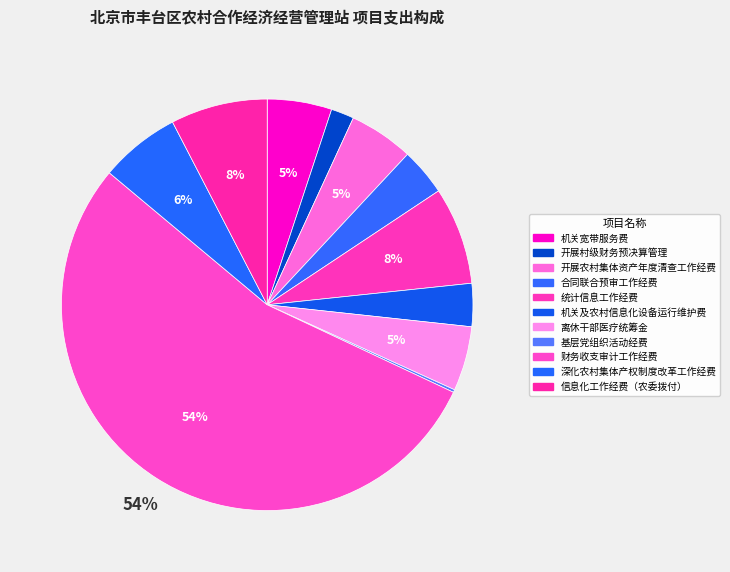

Rank the categories by value from highest to lowest.

财务收支审计工作经费, 统计信息工作经费, 信息化工作经费（农委拨付）, 深化农村集体产权制度改革工作经费, 机关宽带服务费, 开展农村集体资产年度清查工作经费, 离休干部医疗统筹金, 合同联合预审工作经费, 机关及农村信息化设备运行维护费, 开展村级财务预决算管理, 基层党组织活动经费